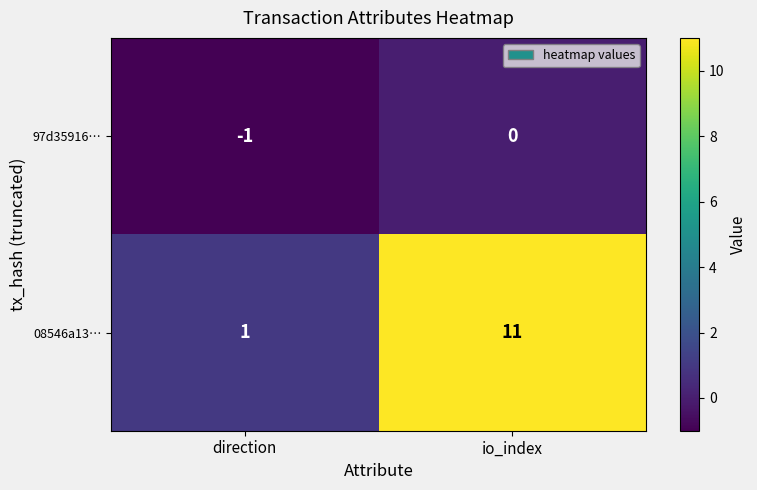

How many distinct data groups are displayed?

2